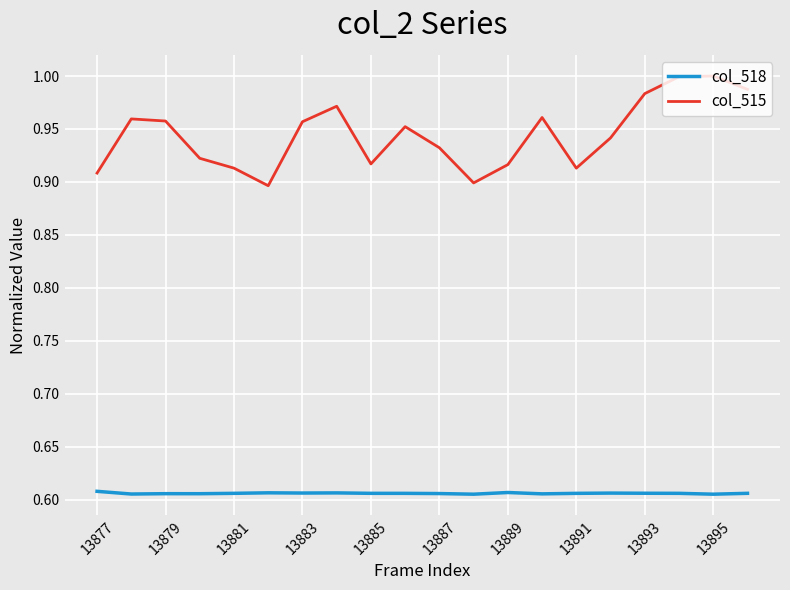

Rank the series by their maximum value, from lowest to highest.

col_518, col_515